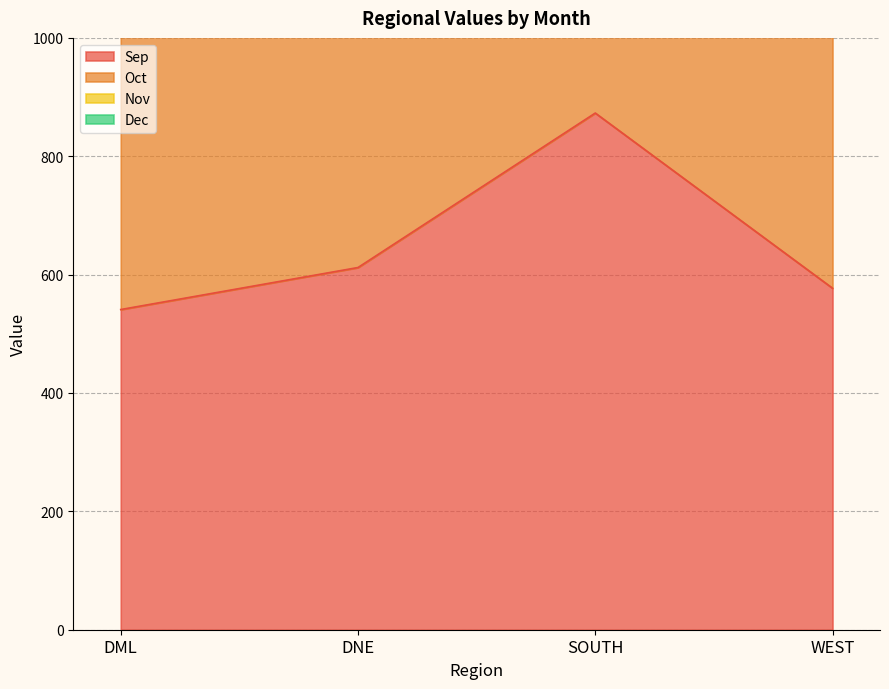

Reading right to left, transcribe all the data shown in this chart.

Sep: WEST=577	SOUTH=873	DNE=612	DML=541
Oct: WEST=2404	SOUTH=3336	DNE=2587	DML=2140
Nov: WEST=1775	SOUTH=2495	DNE=1914	DML=1612
Dec: WEST=1186	SOUTH=1675	DNE=1260	DML=1066